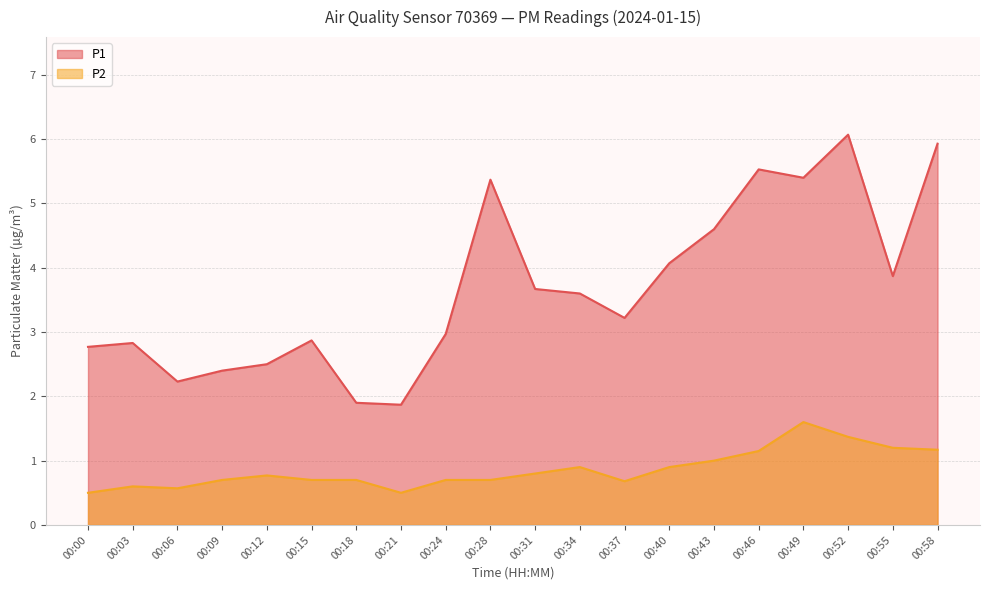

True or false: P2 and P1 cross at least once.

False